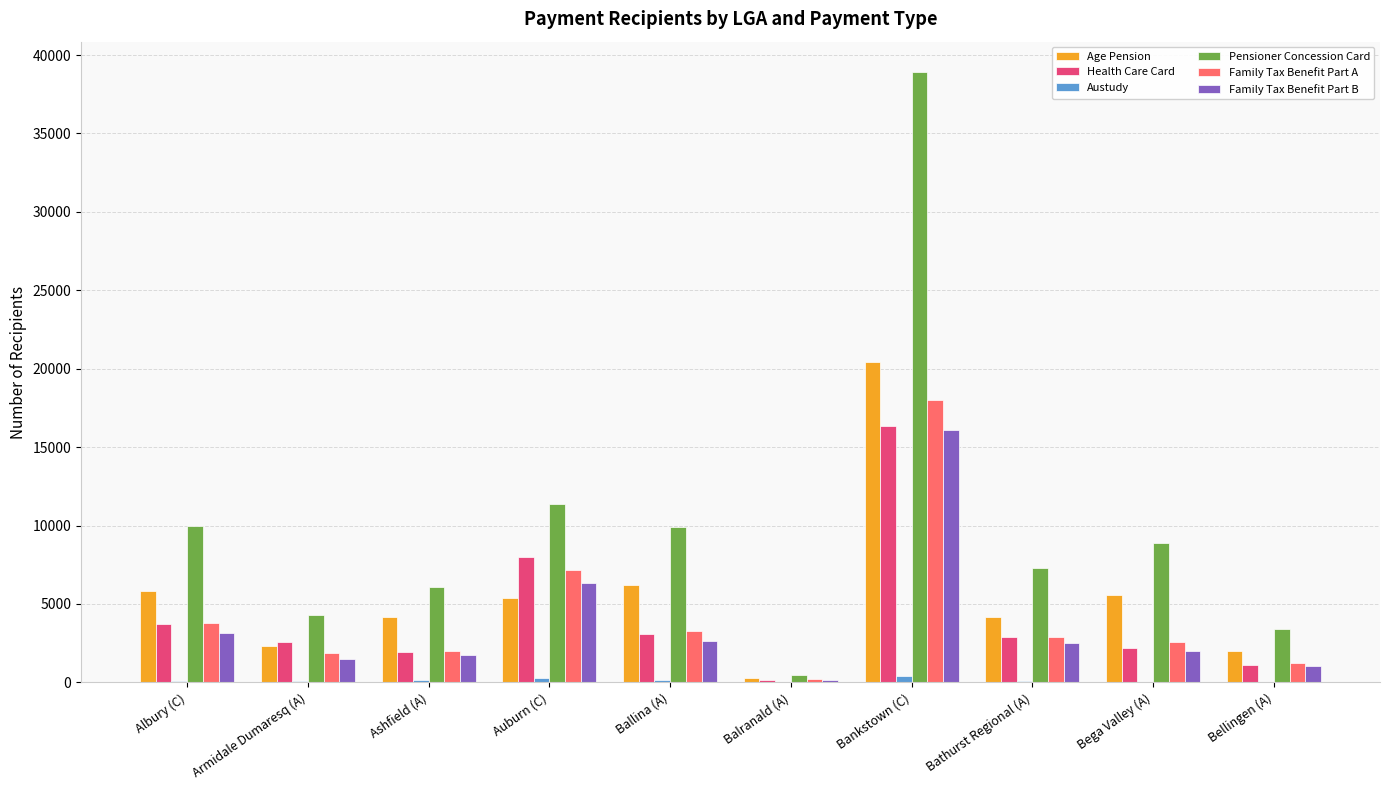

Which series changed the most between Bankstown (C) and Bega Valley (A)?

Pensioner Concession Card